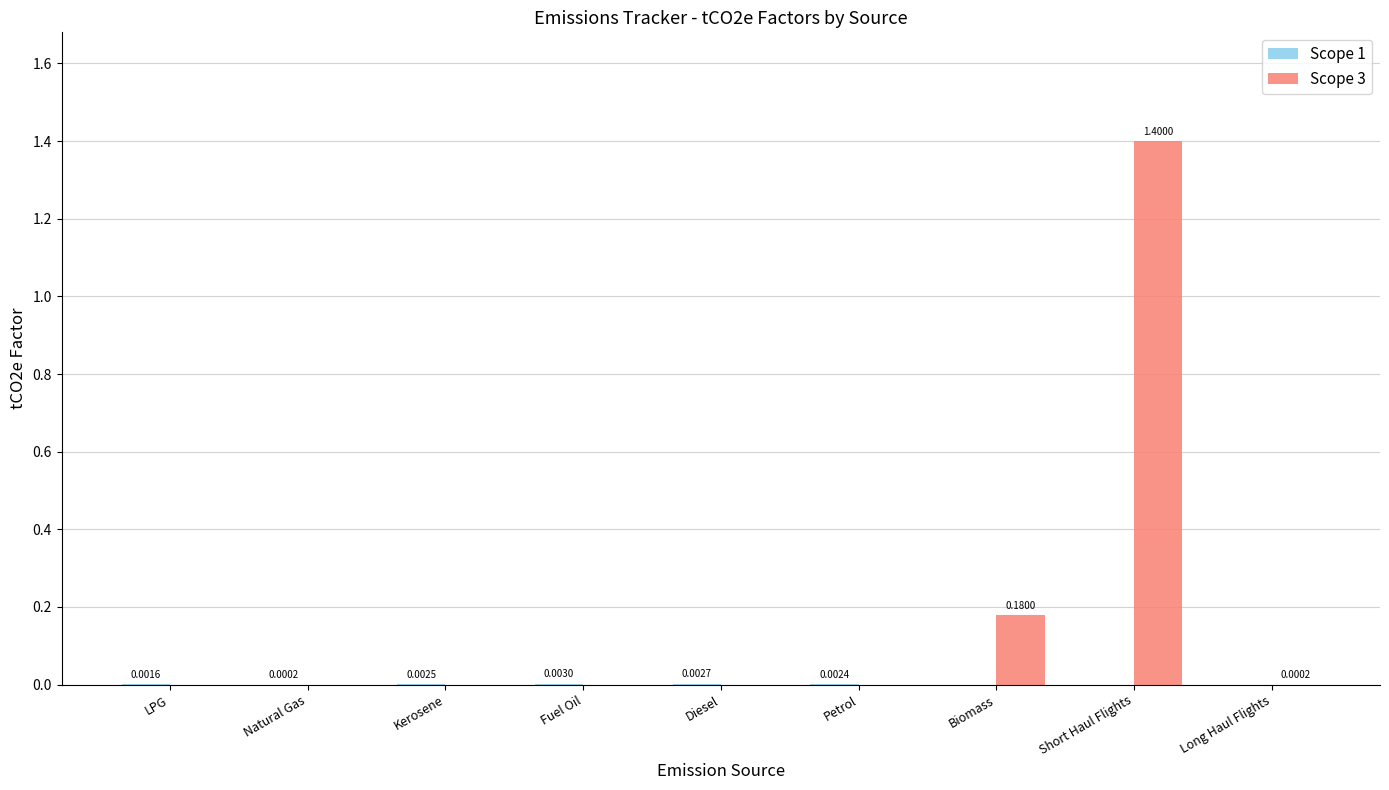

Which series has the largest total across all categories?

Scope 3